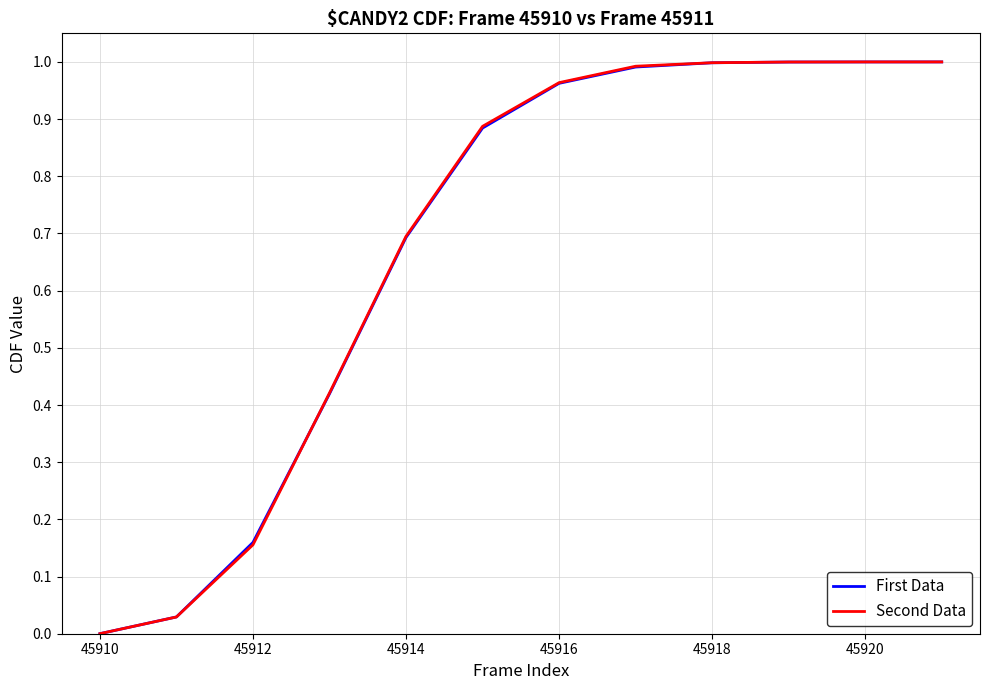

Which series has the widest spread of values?

Second Data